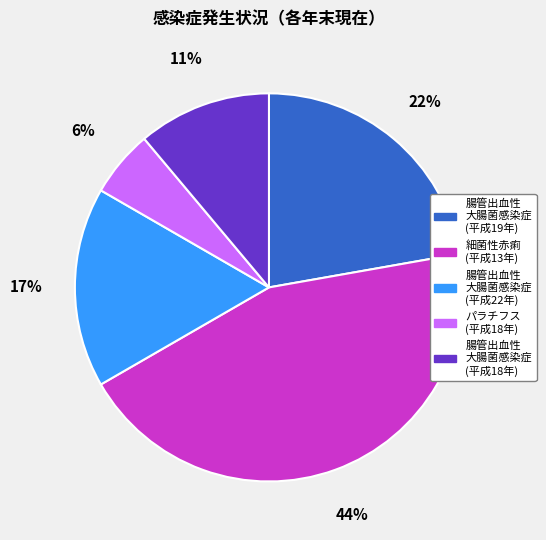

Does any single category account for the majority?

No